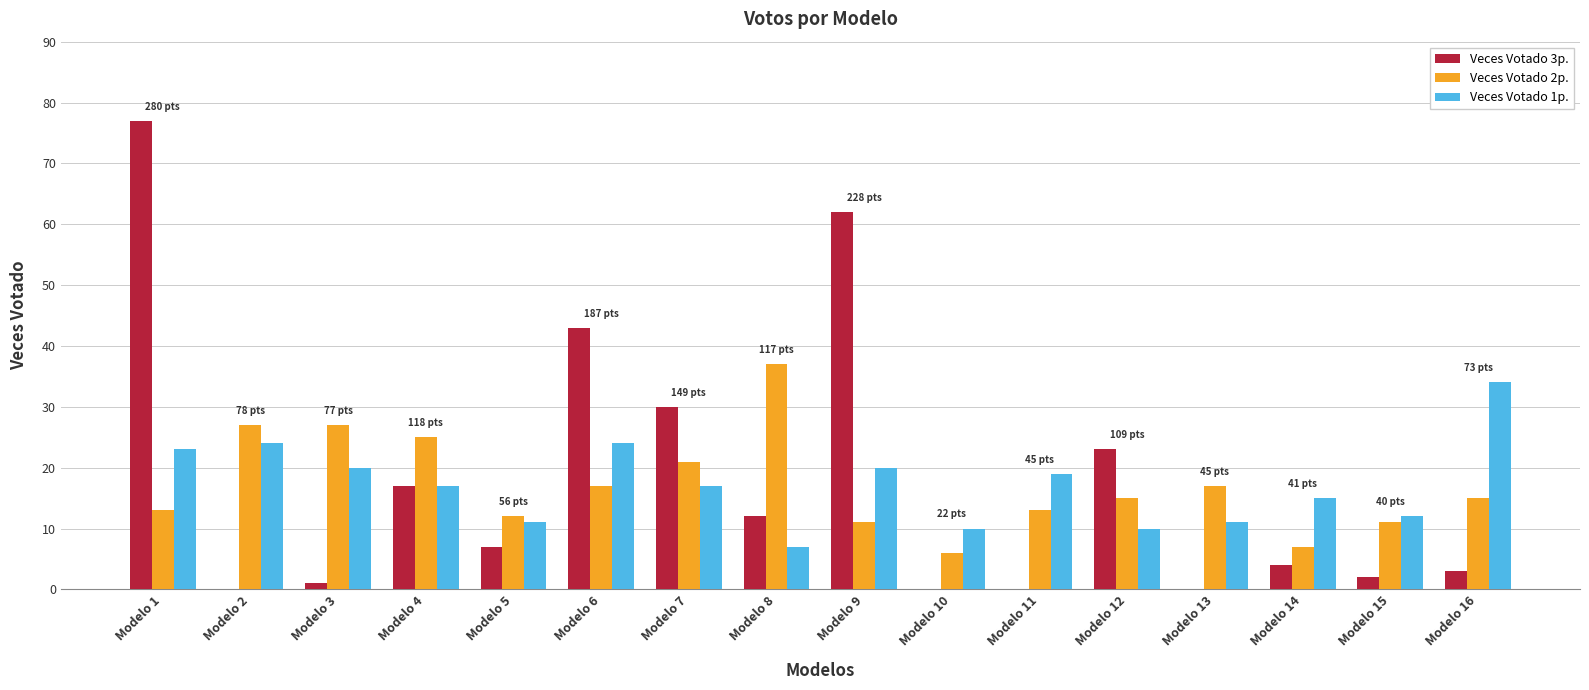

What is the maximum value for Veces Votado 2p.?

37